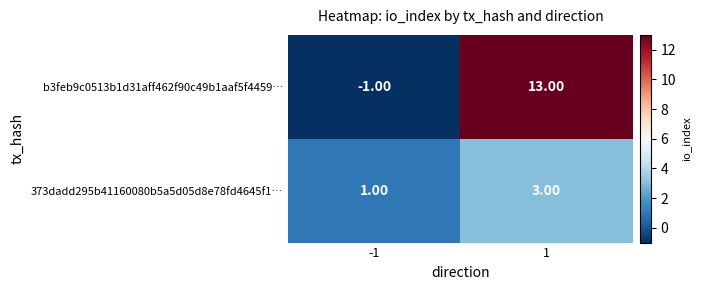

What is the difference between the b3feb9c0513b1d31aff462f90c49b1aaf5f4459… values at -1 and 1?

14